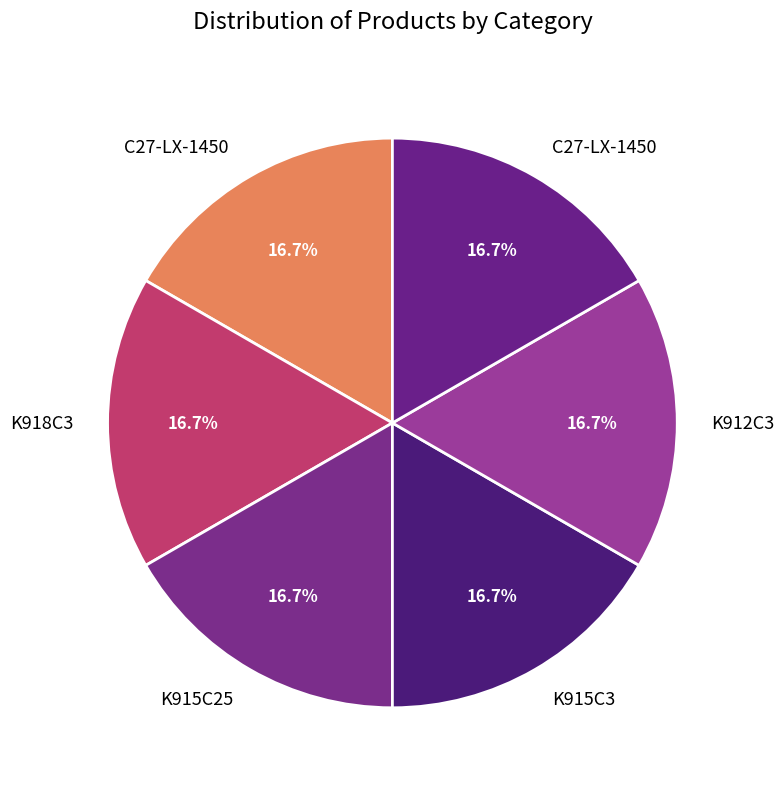

How many slices are in this pie chart?

6